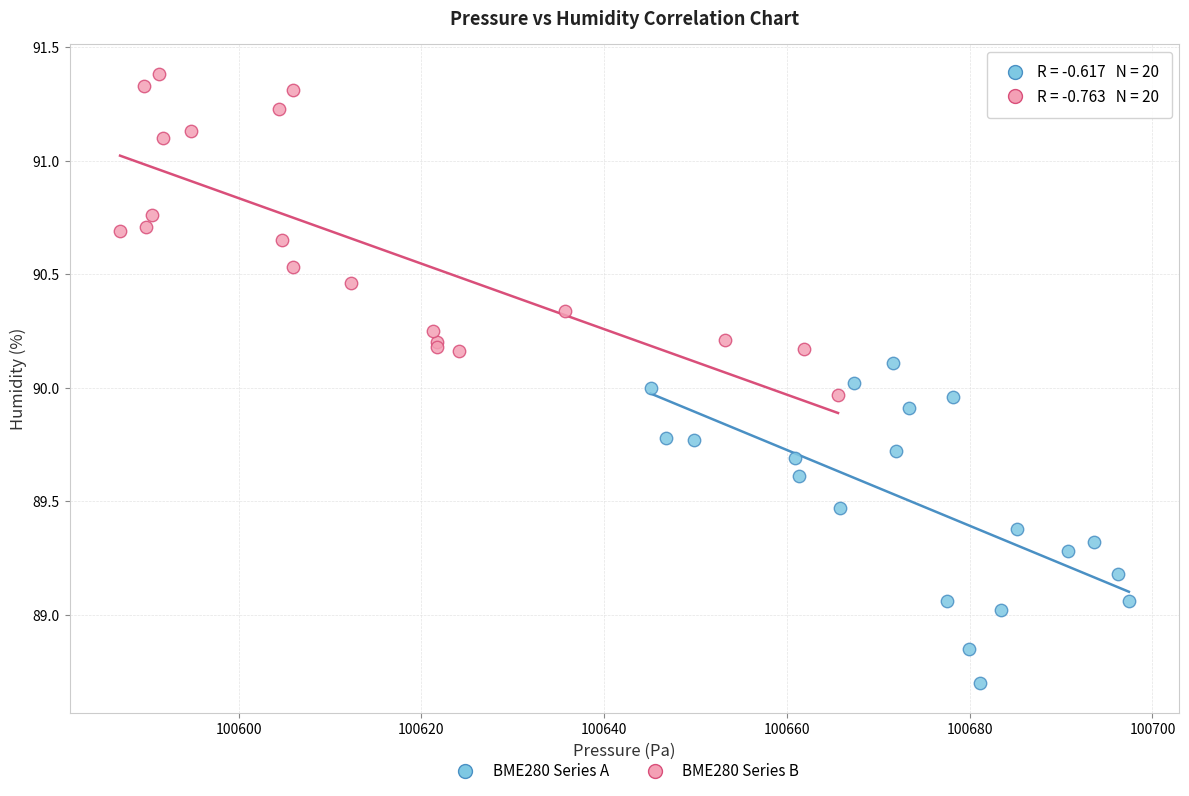

Which series reaches the maximum Y coordinate?

BME280 Series B